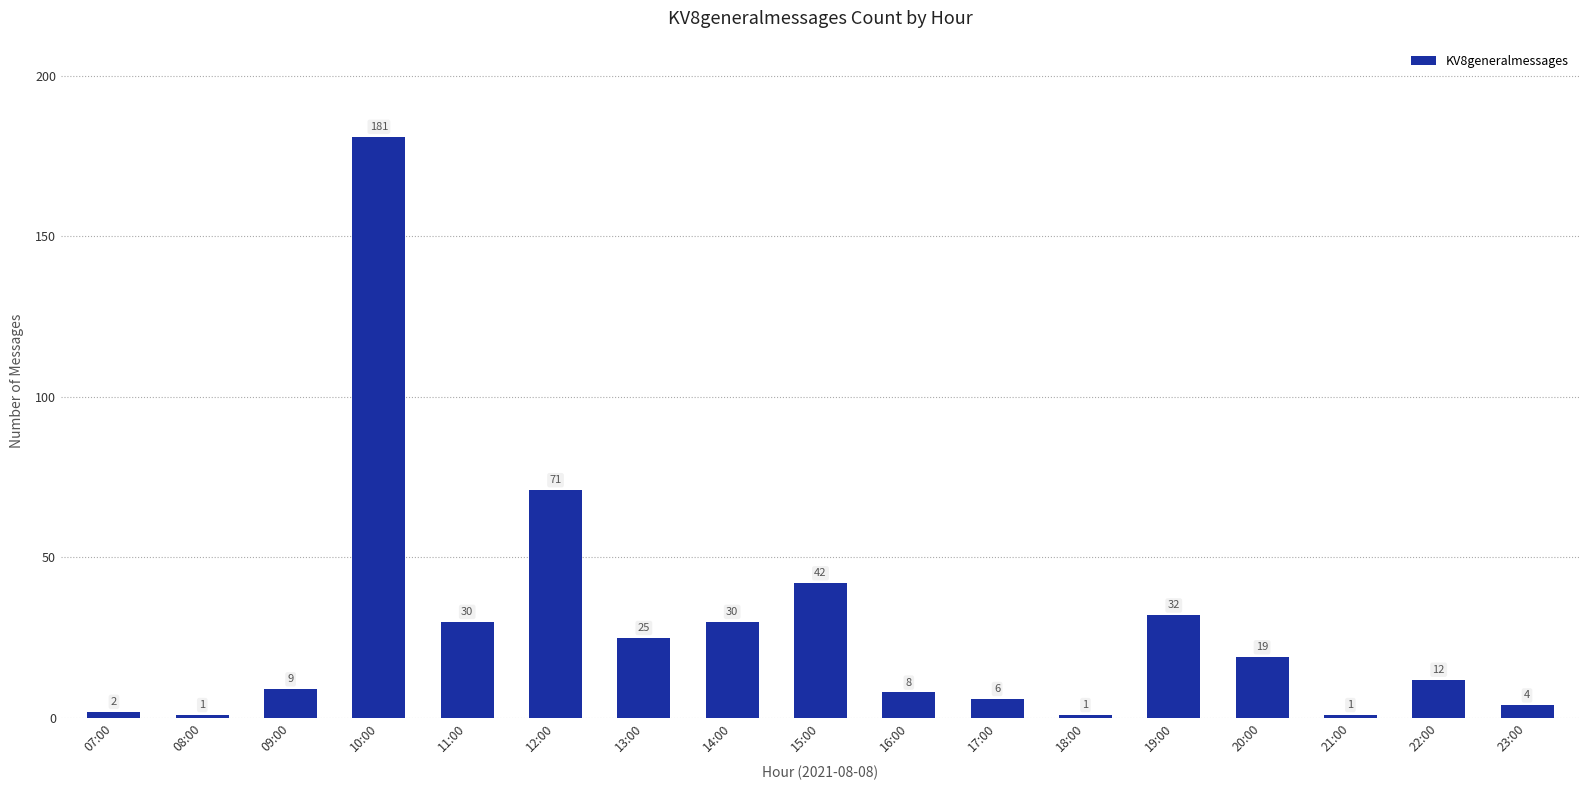

Which label corresponds to the largest value in the chart?

10:00